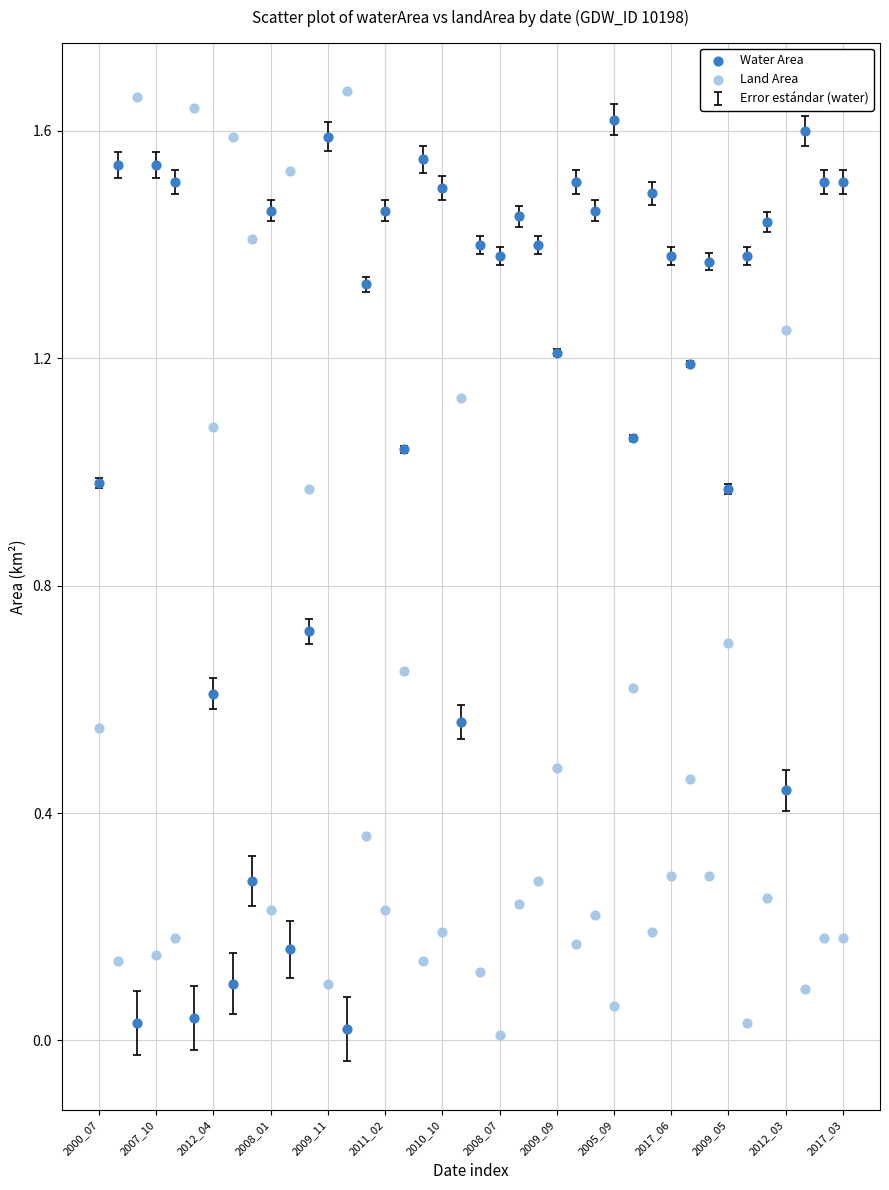

How many points are shown in the scatter plot?

80